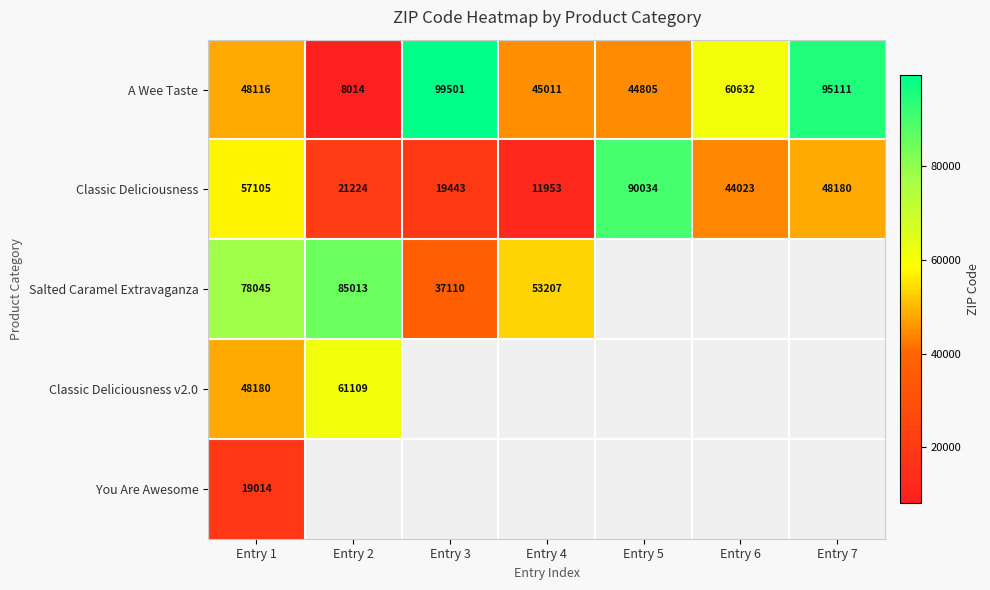

Where does the Classic Deliciousness series first go above 44023?

Entry 1